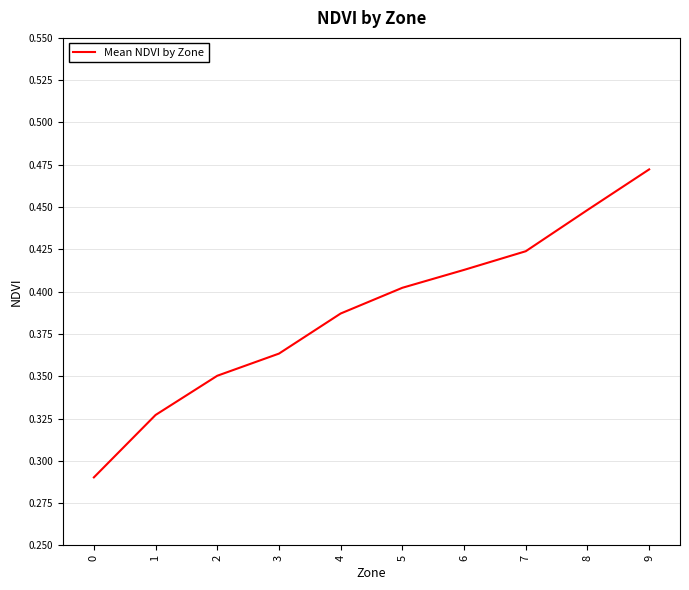

The value at 0 is 0.1. True or false?

False